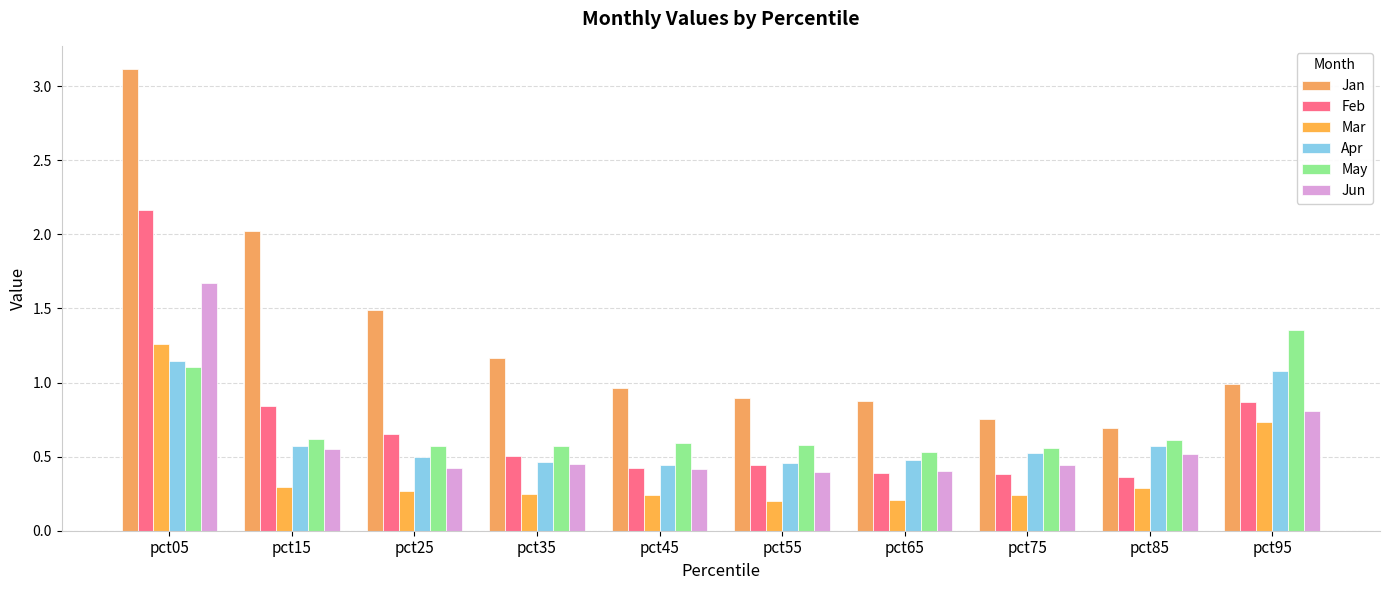

Is the value of Jan at pct75 greater than the value of Jun at pct25?

Yes